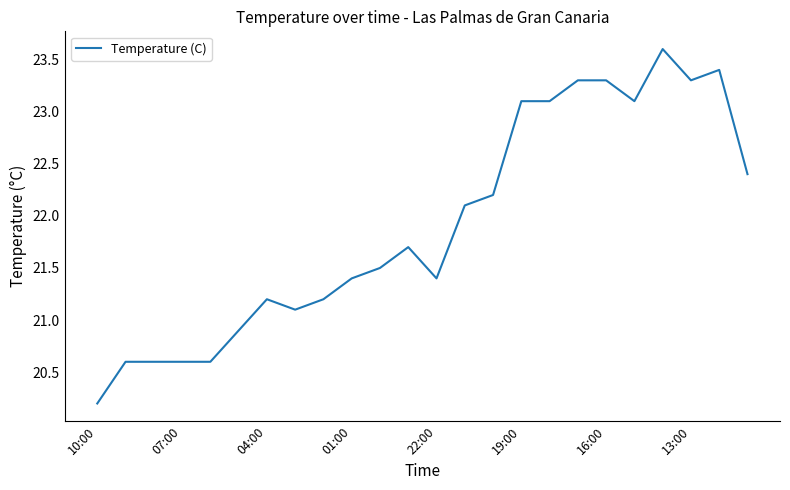

What is the minimum value shown in the chart?

20.2